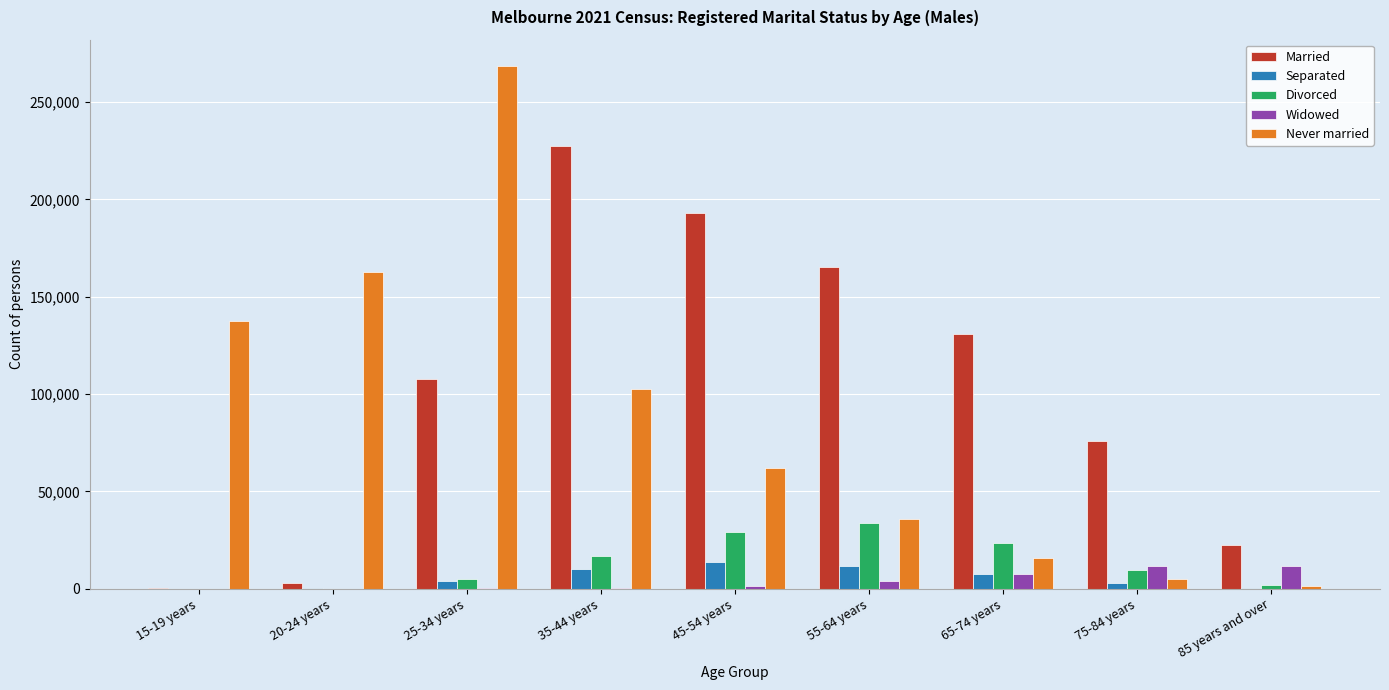

Which series changed the most between 65-74 years and 85 years and over?

Married